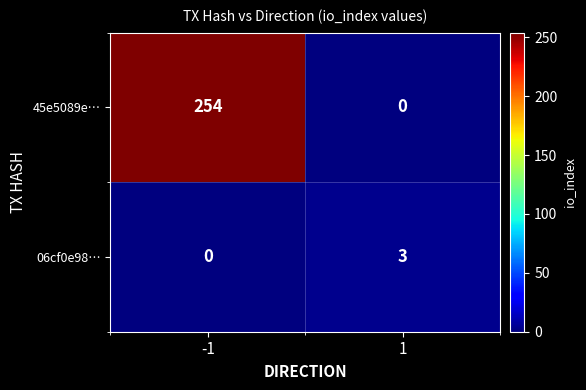

What is the sum of all 45e5089e… values?

254